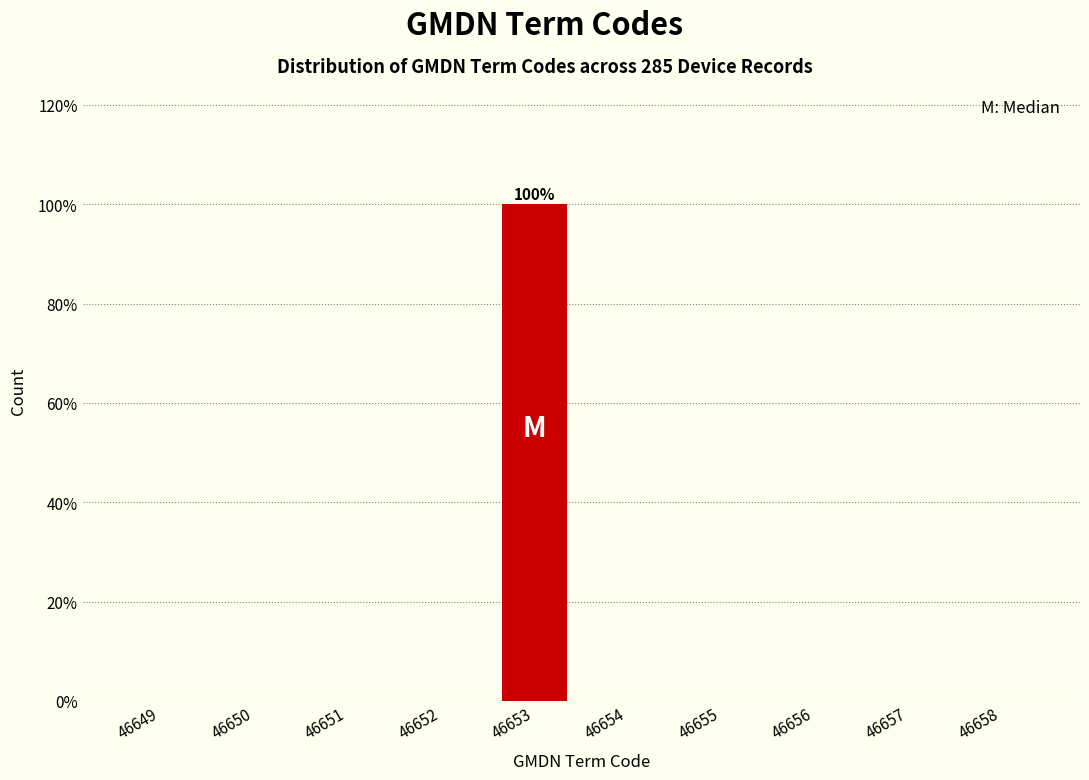

Reading left to right, transcribe all the data shown in this chart.

46649=0	46650=0	46651=0	46652=0	46653=100	46654=0	46655=0	46656=0	46657=0	46658=0